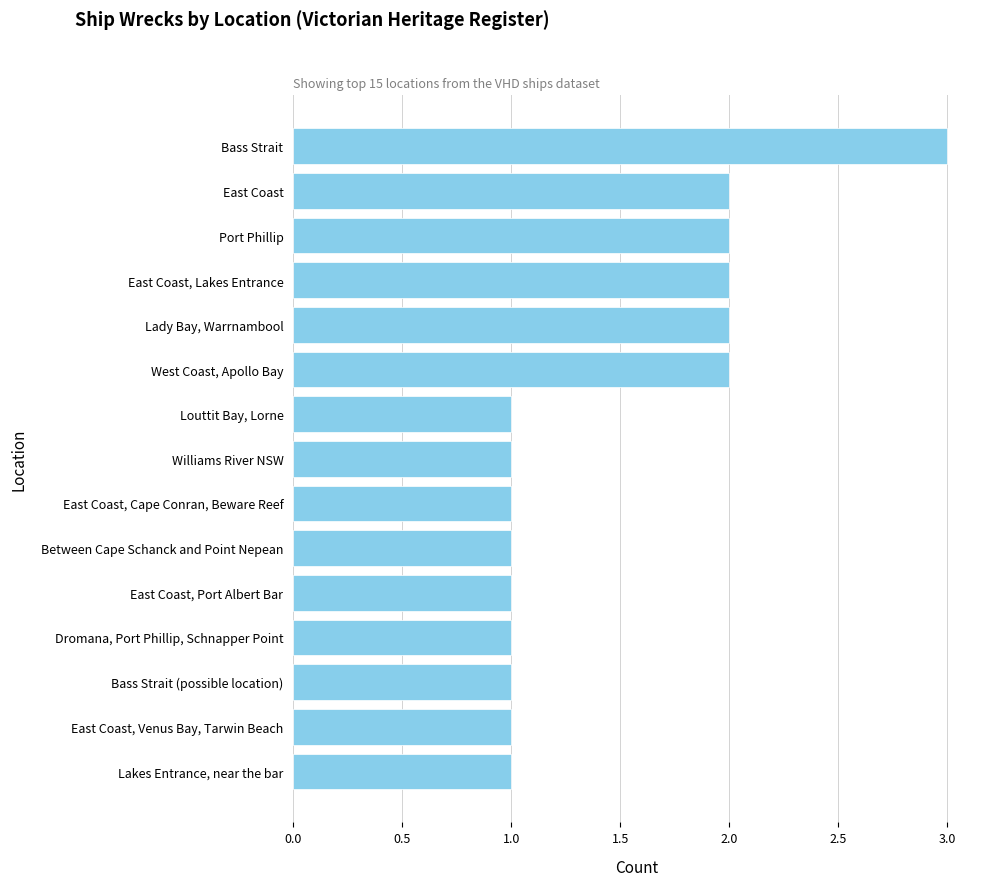

What is the sum of all values?

22